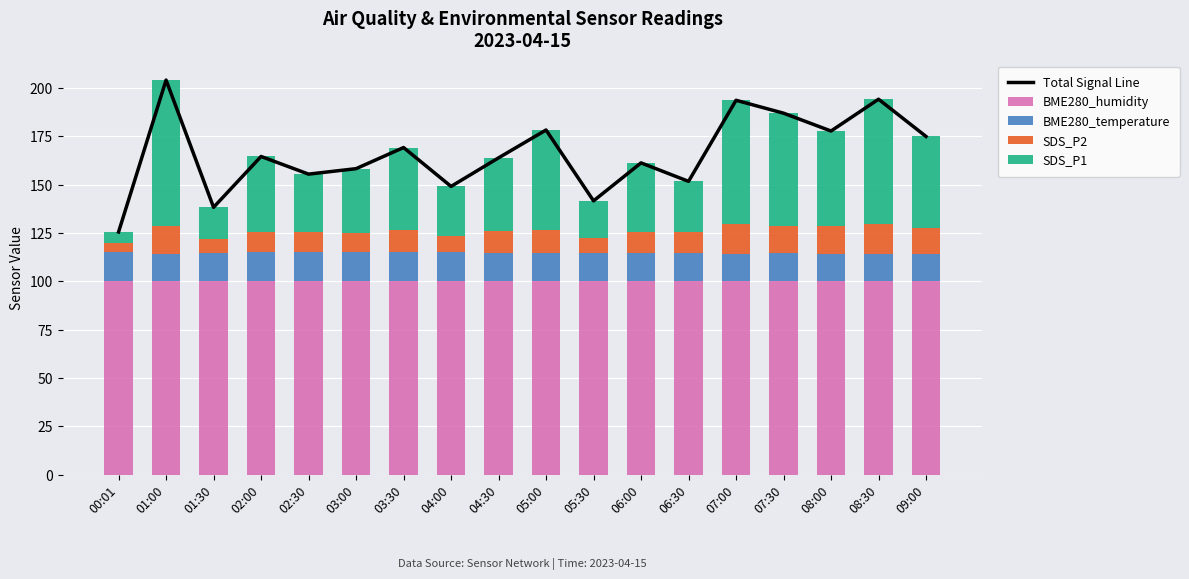

Rank the categories by Total Signal Line value from highest to lowest.

01:00, 08:30, 07:00, 07:30, 05:00, 08:00, 09:00, 03:30, 02:00, 04:30, 06:00, 03:00, 02:30, 06:30, 04:00, 05:30, 01:30, 00:01